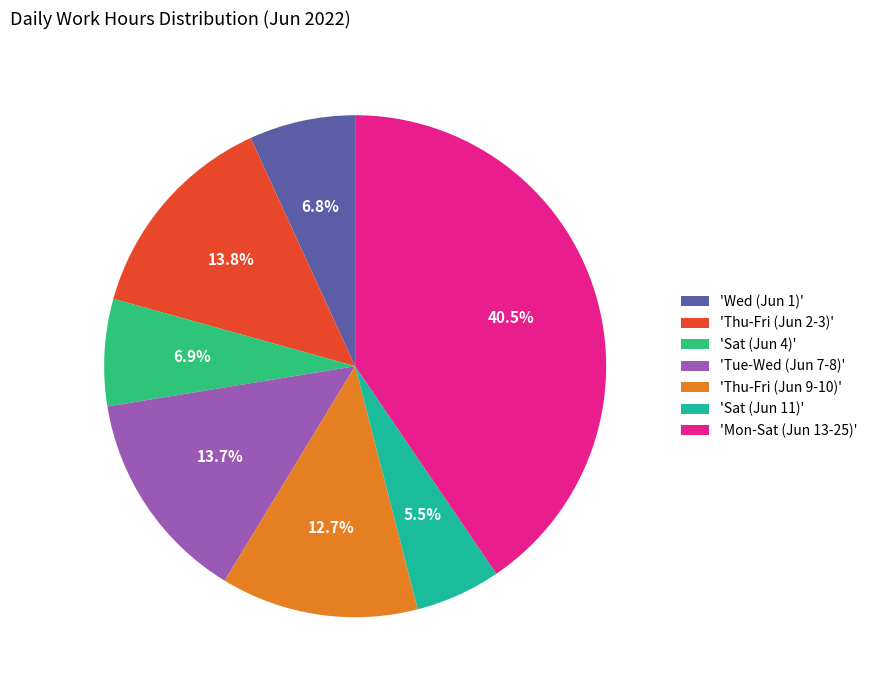

Which category has the smallest portion of the pie?

'Sat (Jun 11)'